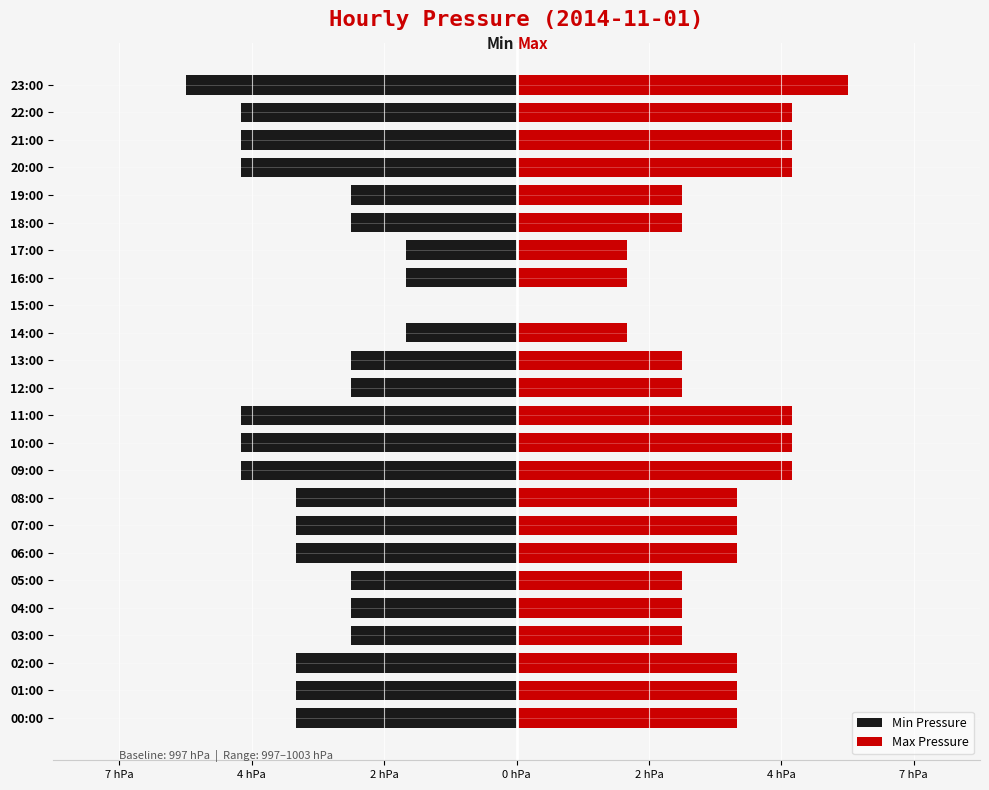

At which category does the chart reach its peak across all series?

23:00